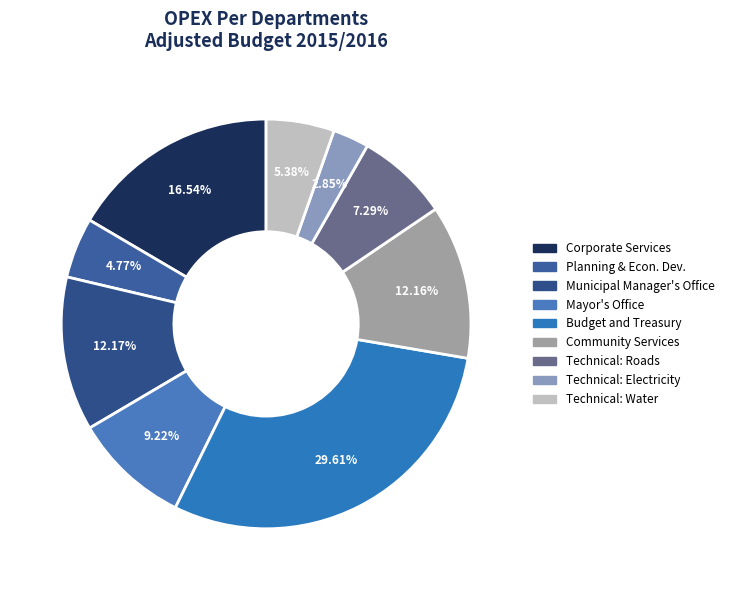

How many slices are in this pie chart?

9